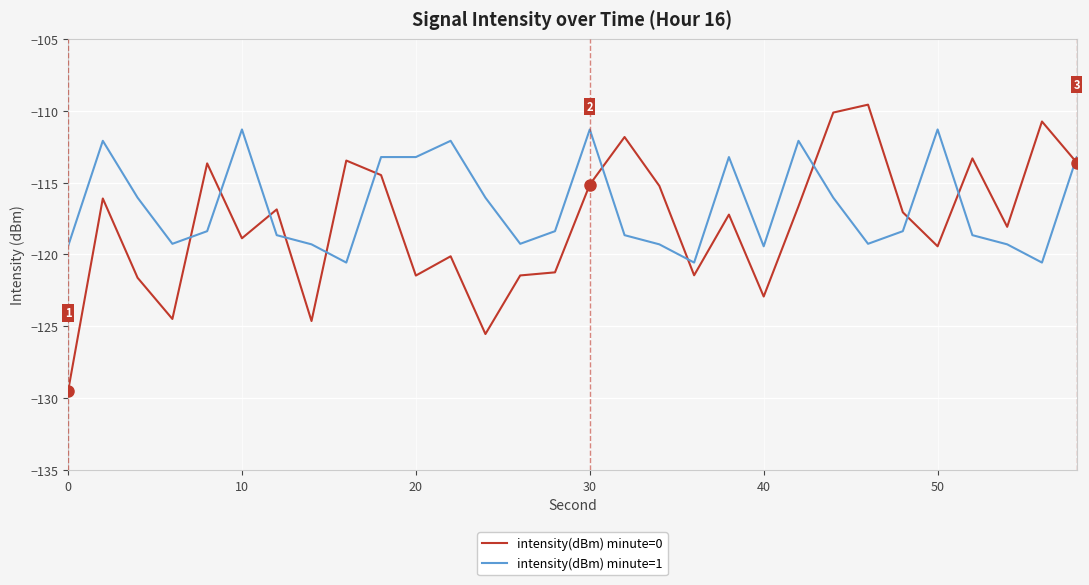

Which series has the largest total across all categories?

intensity(dBm) minute=1